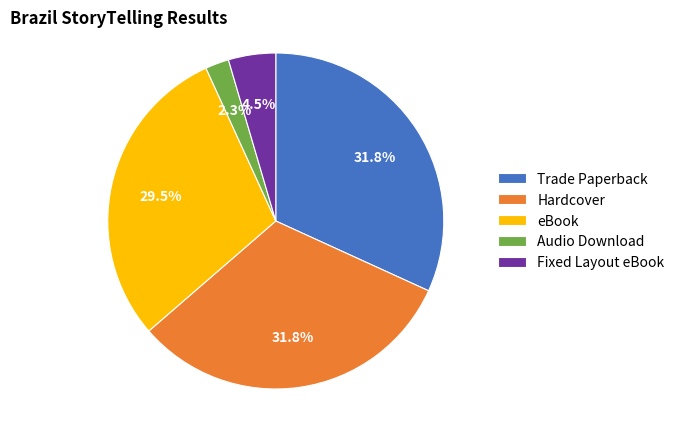

How many segments does this pie chart have?

5